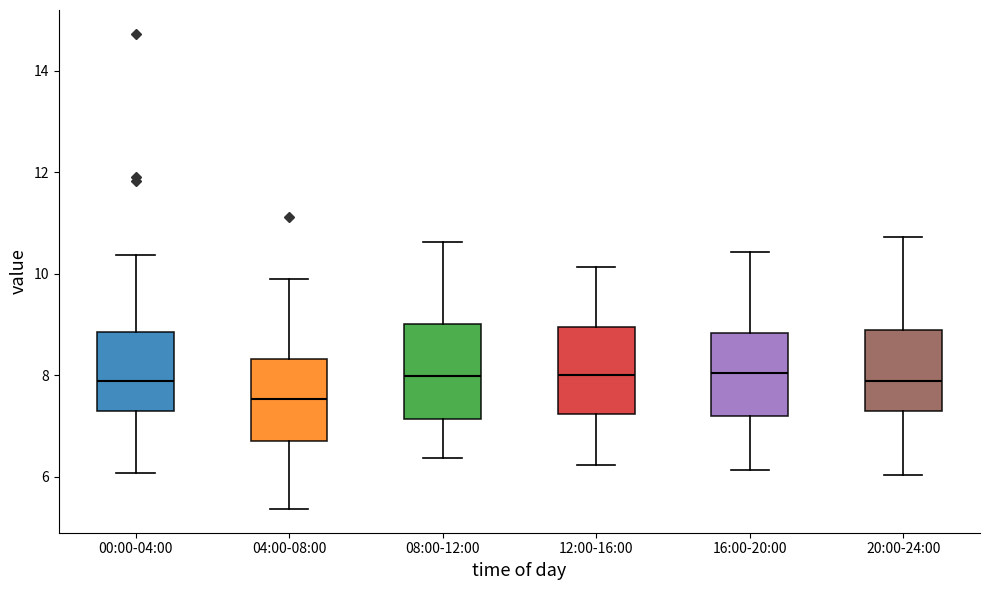

Reading left to right, read every box against the y-axis: the position of its median line, the range the box covers, and the ends of its whiskers. The values are not printed on the chart, so give them approximately, as read against the axis.

00:00-04:00: median 7.8, box 7.4 to 8.8, whiskers 6.0 to 10.4
04:00-08:00: median 7.6, box 6.8 to 8.4, whiskers 5.4 to 10.0
08:00-12:00: median 8.0, box 7.2 to 9.0, whiskers 6.4 to 10.6
12:00-16:00: median 8.0, box 7.2 to 9.0, whiskers 6.2 to 10.2
16:00-20:00: median 8.0, box 7.2 to 8.8, whiskers 6.2 to 10.4
20:00-24:00: median 8.0, box 7.4 to 8.8, whiskers 6.0 to 10.8